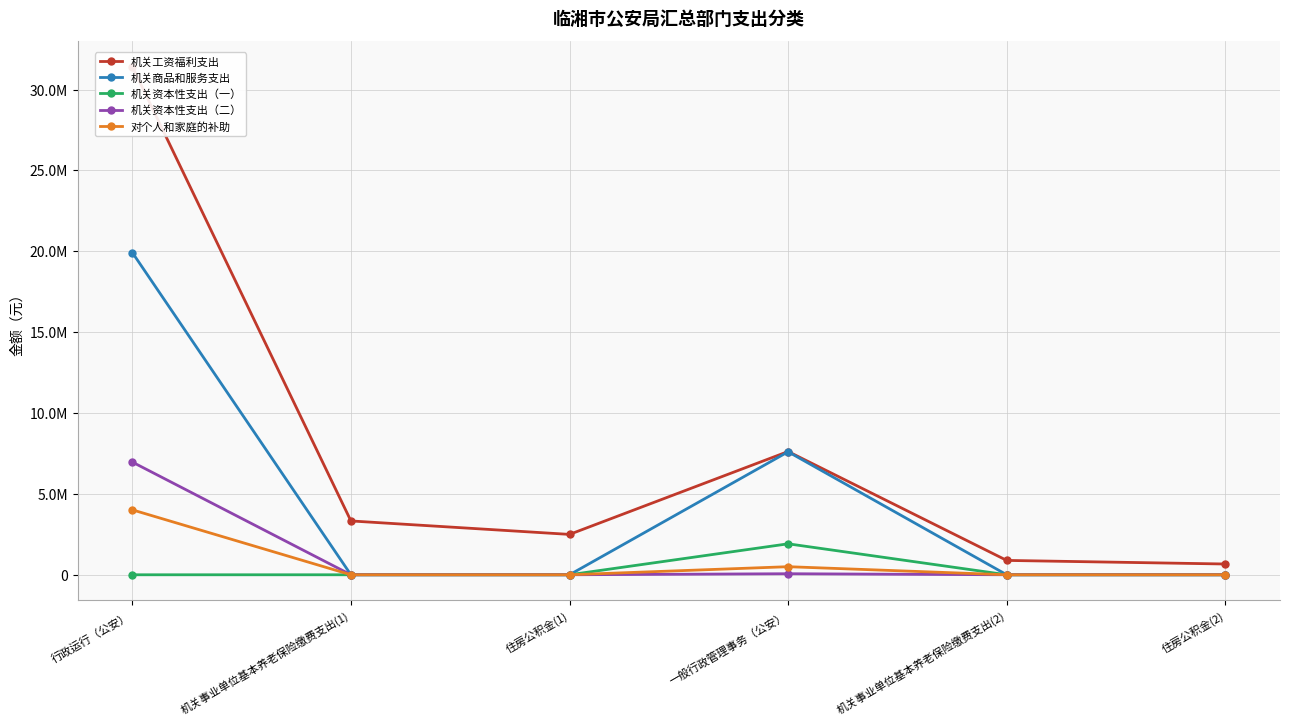

Rank the series at 机关事业单位基本养老保险缴费支出(2) from lowest to highest value.

机关商品和服务支出, 机关资本性支出（一）, 机关资本性支出（二）, 对个人和家庭的补助, 机关工资福利支出